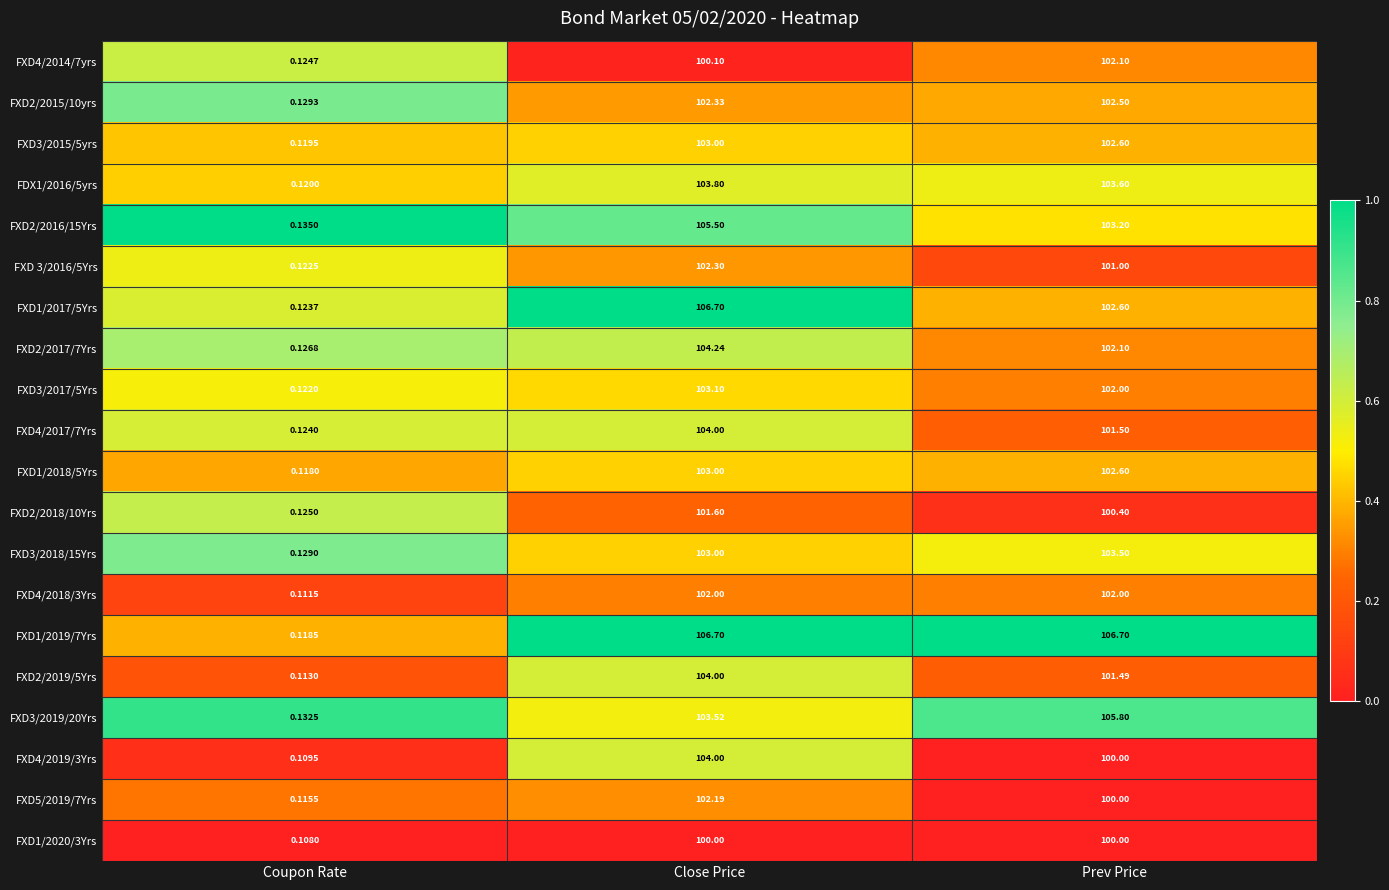

Where is FXD1/2018/5Yrs nearest to the value 51?

Coupon Rate